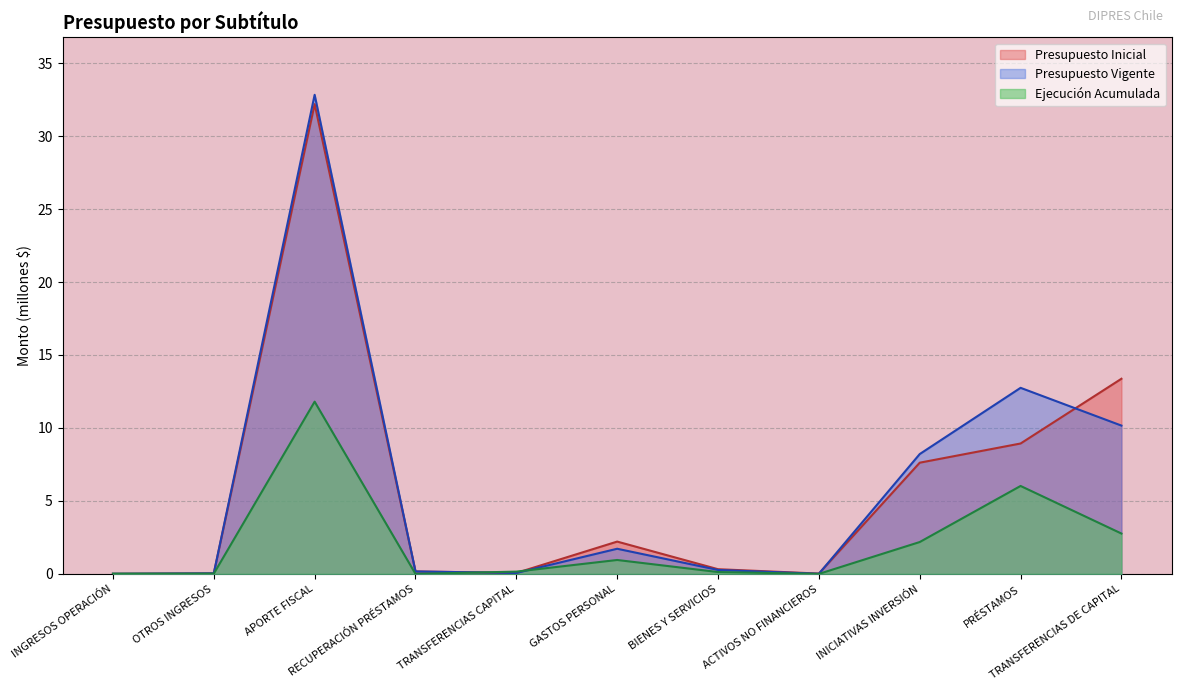

Is it true that Ejecución Acumulada equals 0.1 at BIENES Y SERVICIOS?

True